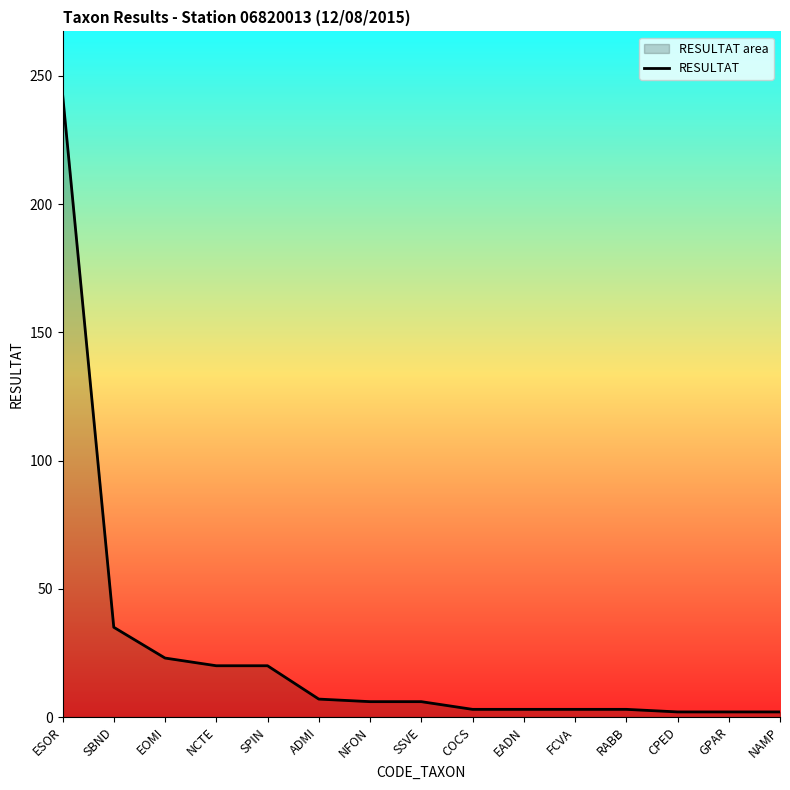

How many series are shown in this chart?

1